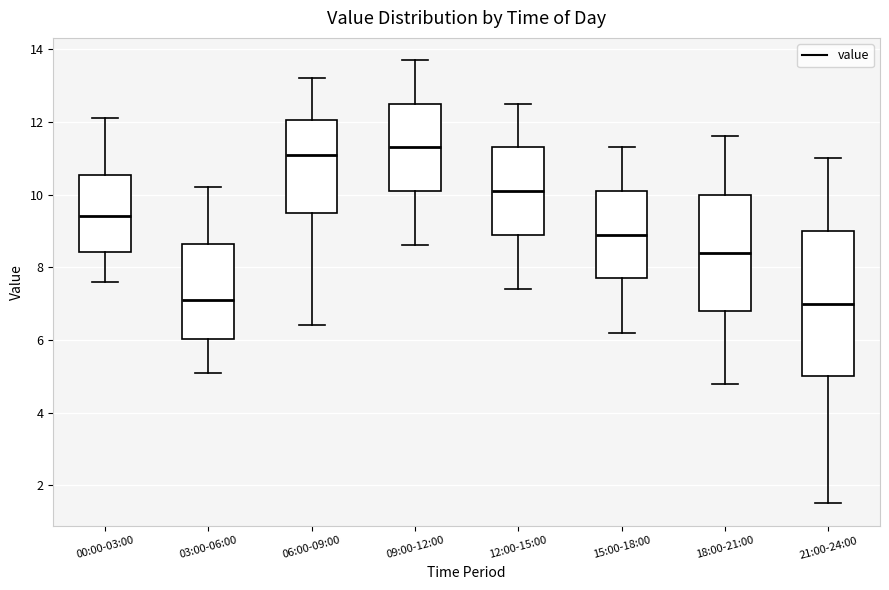

Where does the upper whisker of the box for 06:00-09:00 end on the y-axis? The values are not printed on the chart, so give them approximately, as read against the axis.

13.2